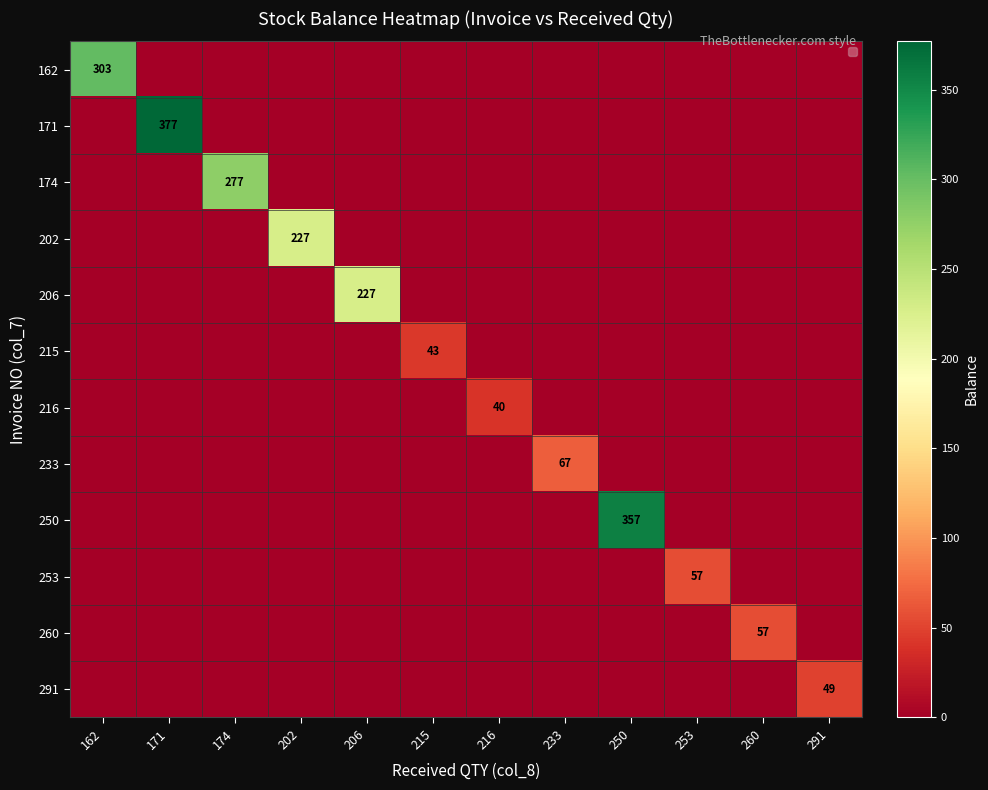

True or false: 291 has a value of 16 at 291.

False